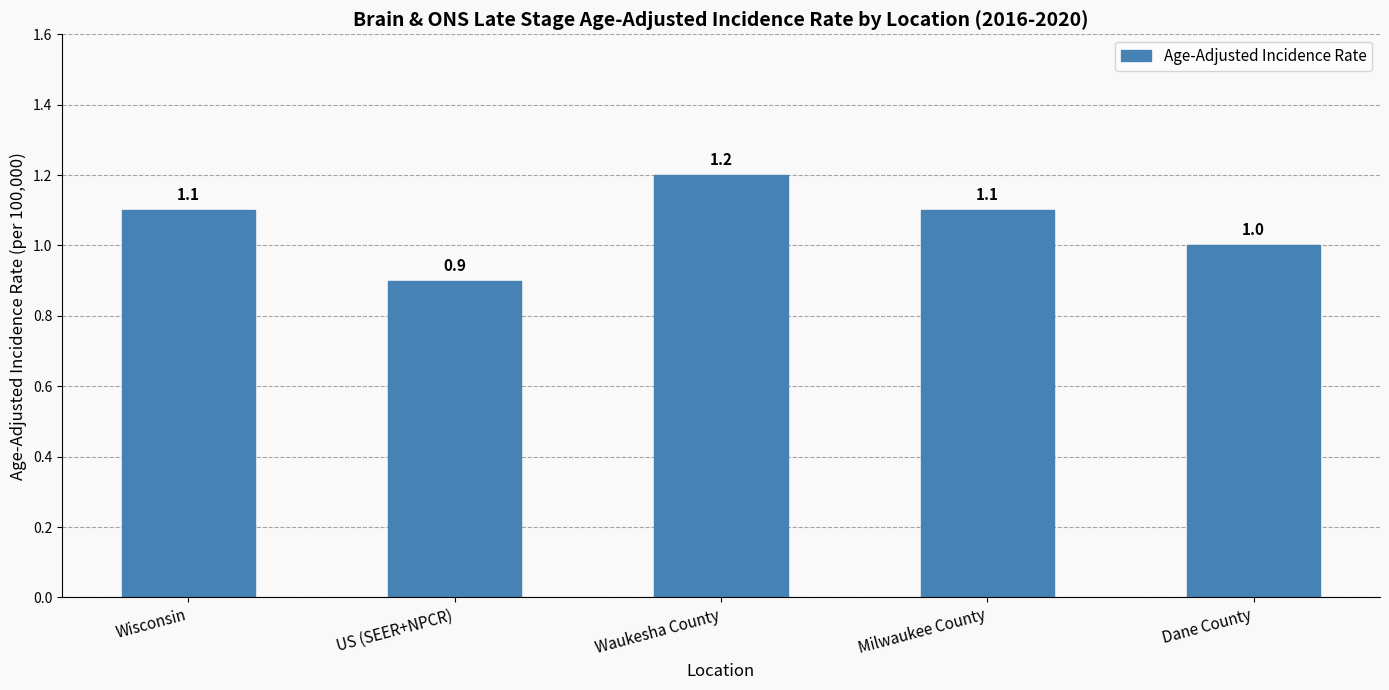

What is the change in value from US (SEER+NPCR) to Waukesha County?

+0.3